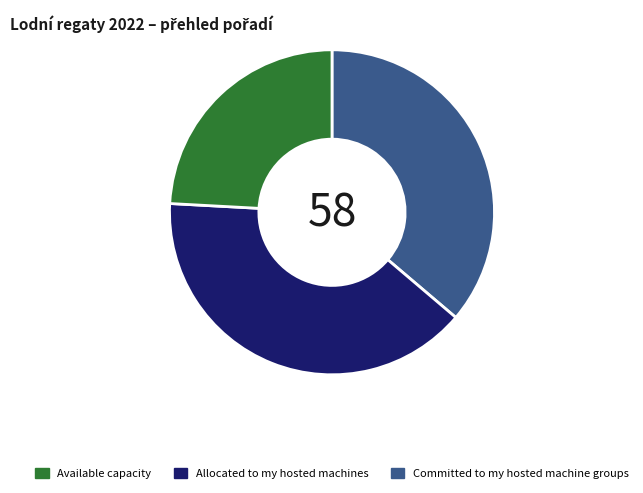

How many segments does this pie chart have?

3